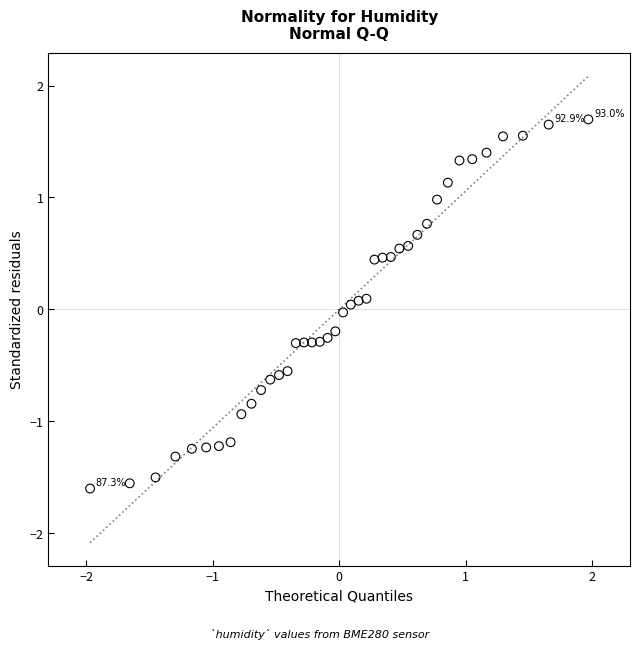

What is the range of X values (max minus min)?

3.9